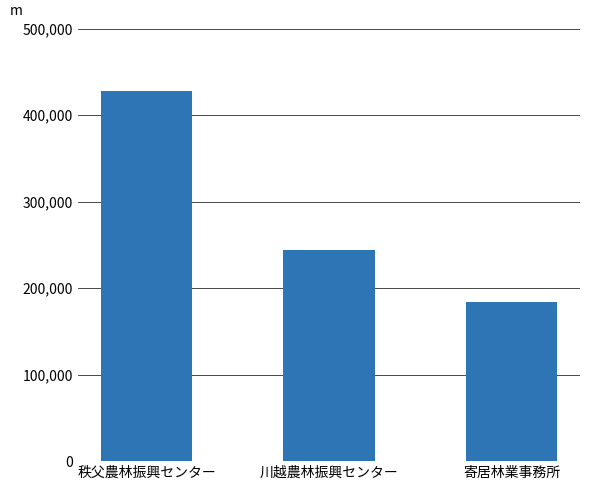

What position from the right is 寄居林業事務所?

1